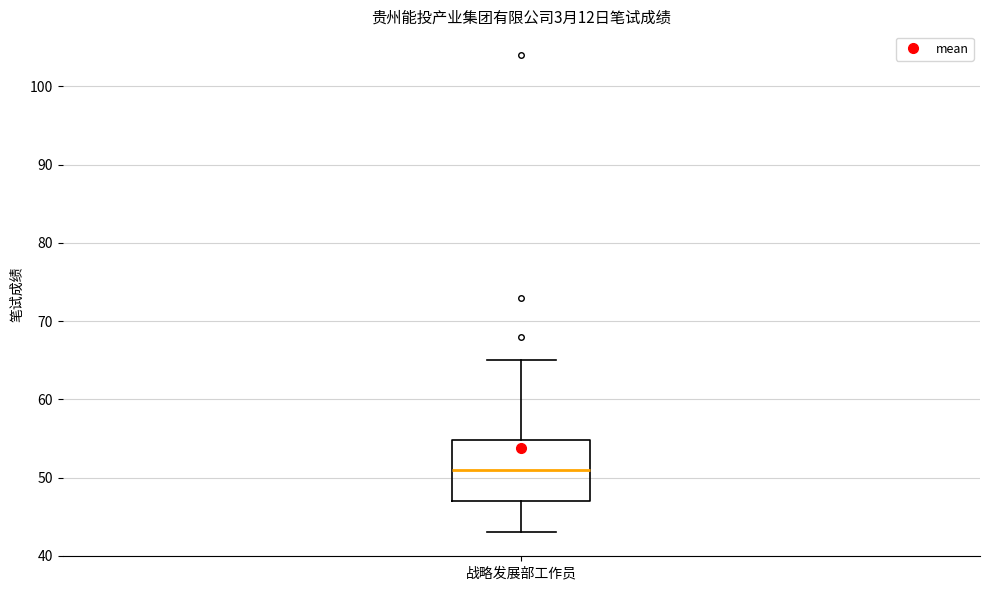

Transcribe this box plot: give where the median line is, the range the box spans, and where the two whiskers end, as read against the y-axis. The values are not printed on the chart, so give them approximately, as read against the axis.

median 51, box 47 to 55, whiskers 43 to 65